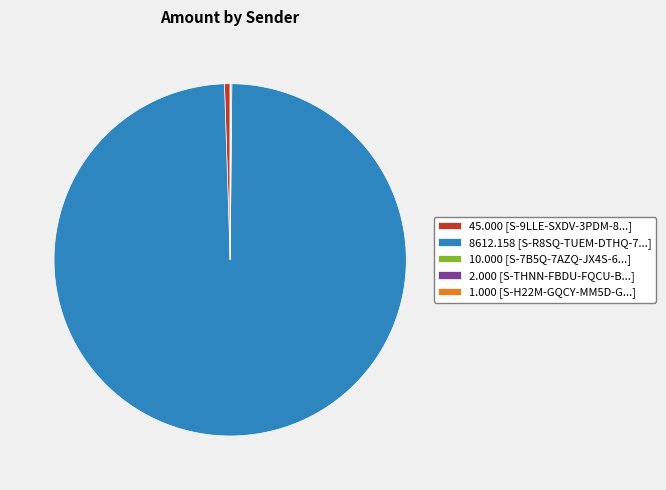

Does any single category account for the majority?

Yes